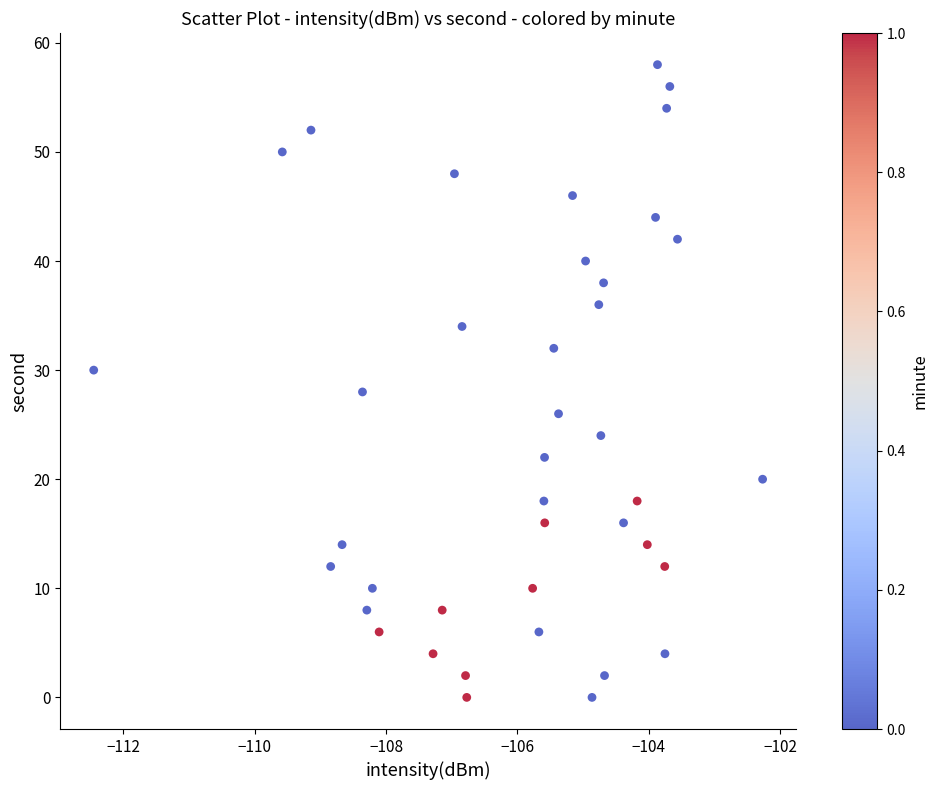

What is the range of Y values (max minus min)?

58